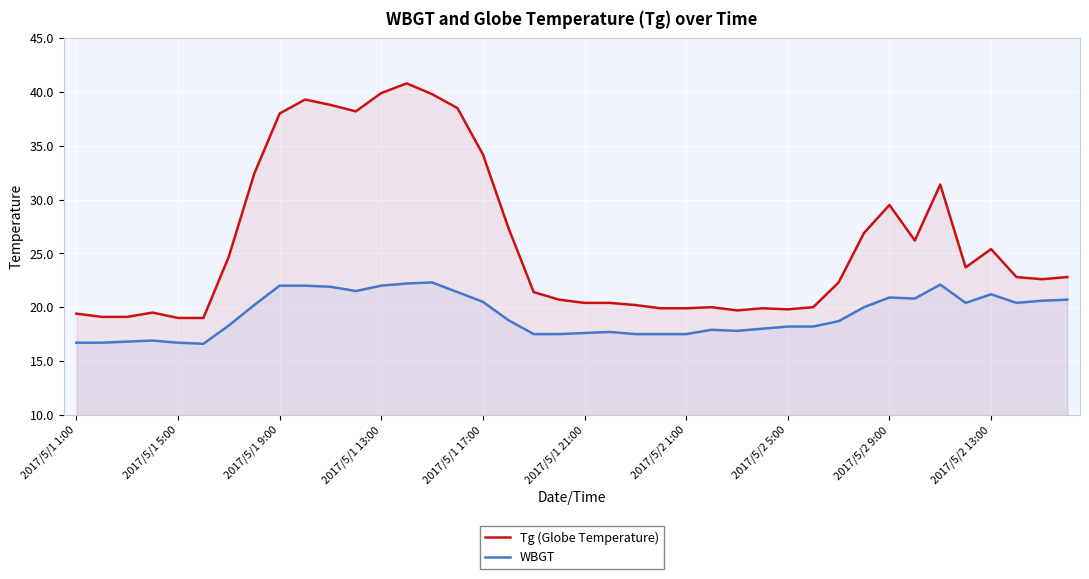

The value of Tg (Globe Temperature) at 2017/5/2 1:00 is 36.2. True or false?

False